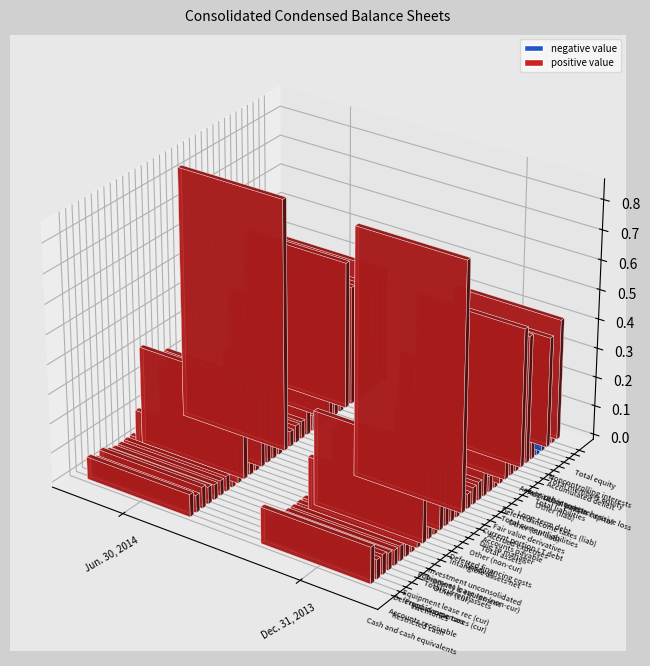

Which series changed the most between 0 and 1?

Total current assets